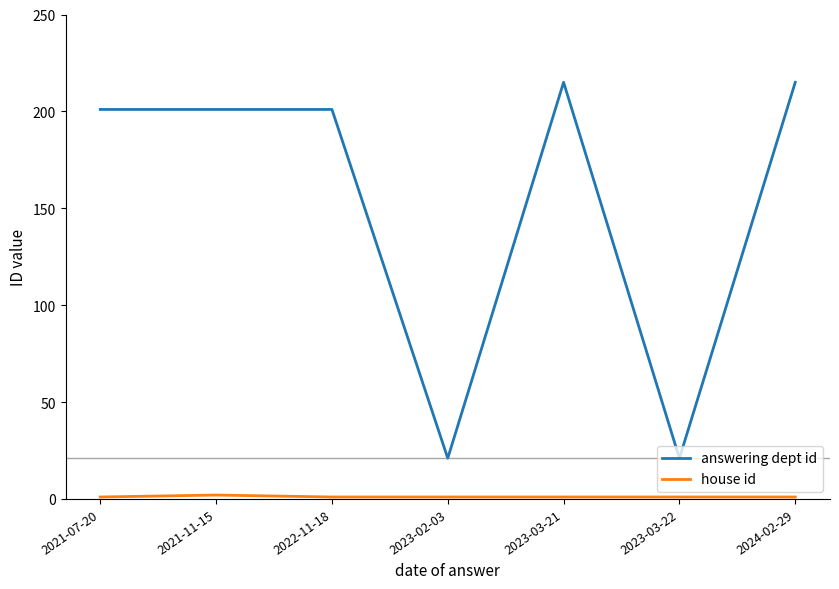

Between 2021-07-20 and 2024-02-29, which series saw the biggest shift?

answering dept id